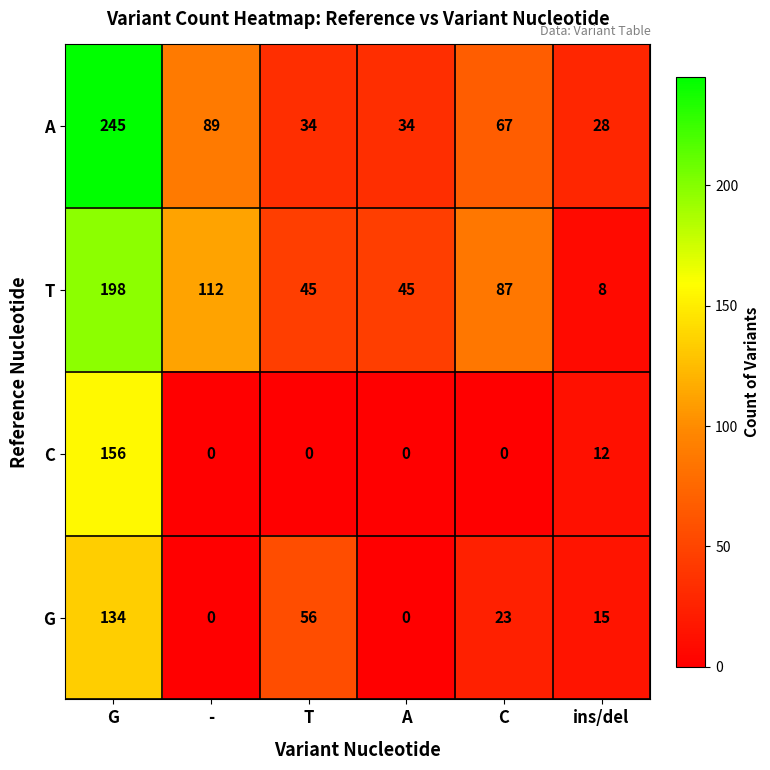

The value of G at C is 39. True or false?

False